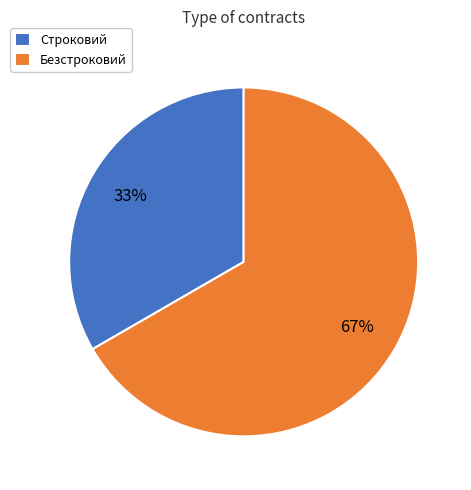

Which has a higher value, Безстроковий or Строковий?

Безстроковий